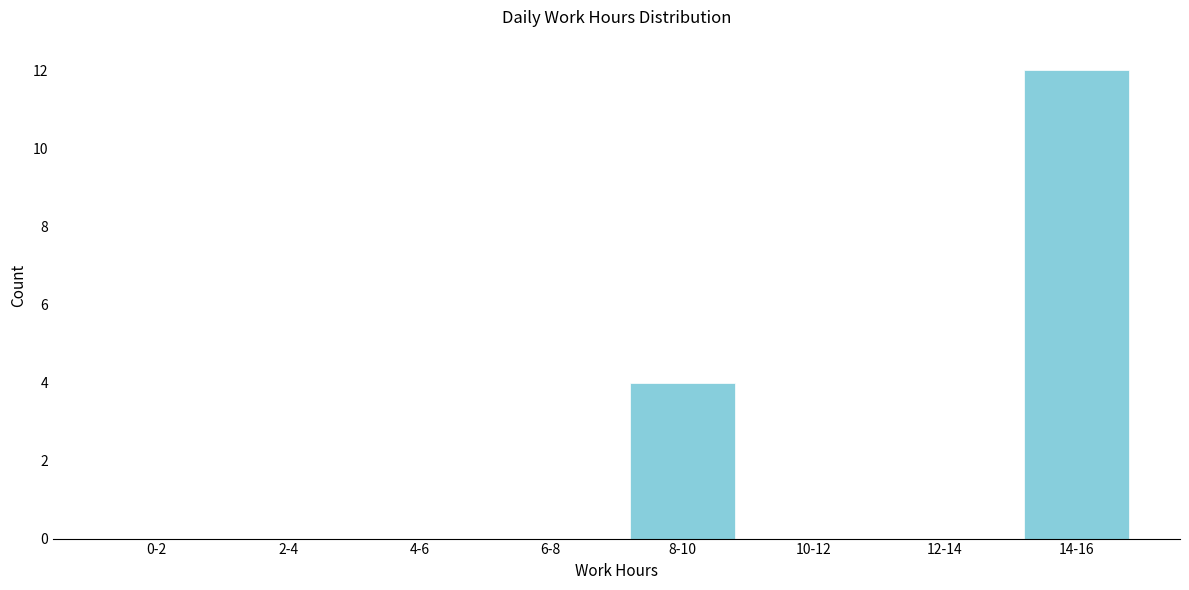

Reading left to right, what are all the values shown in this chart?

0-2=0	2-4=0	4-6=0	6-8=0	8-10=4	10-12=0	12-14=0	14-16=12